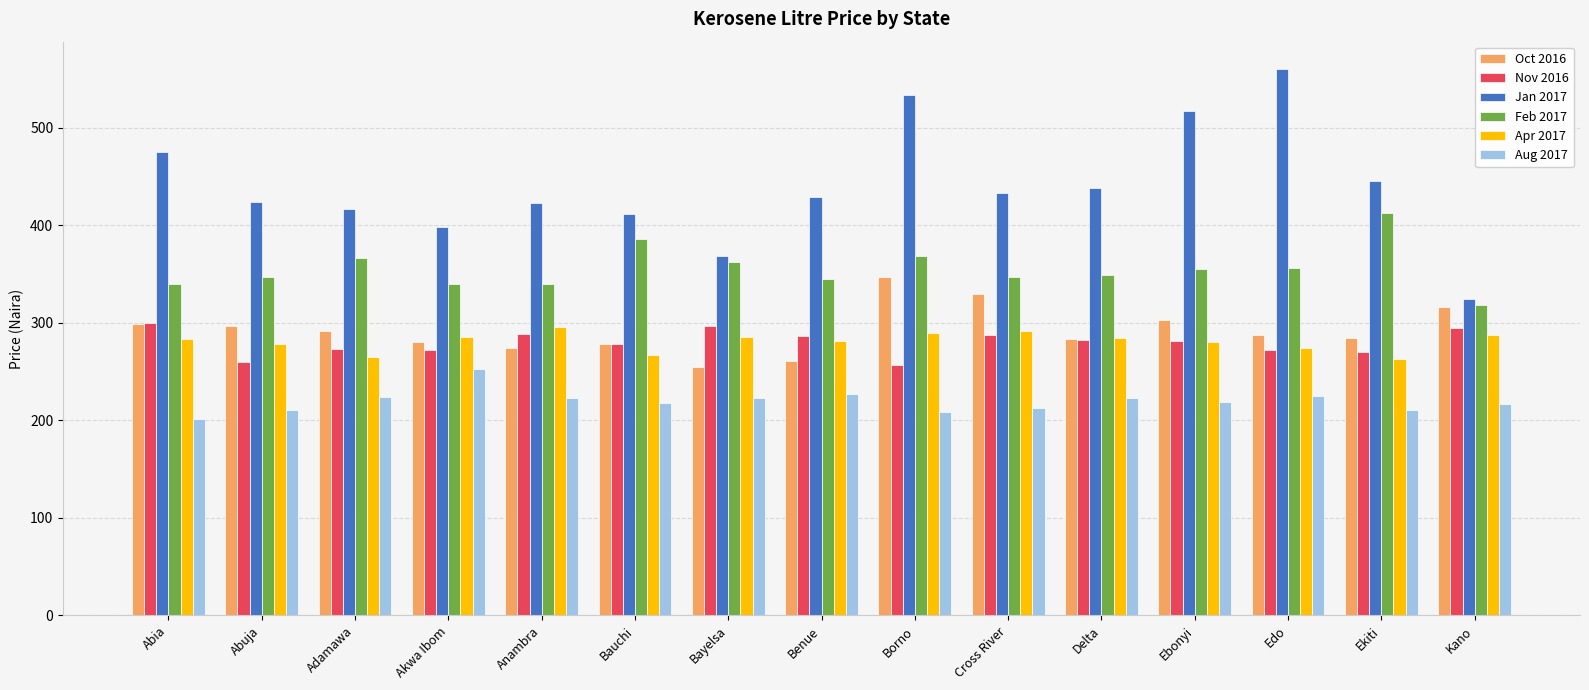

What is the difference between the highest and lowest values at Benue?

202.1